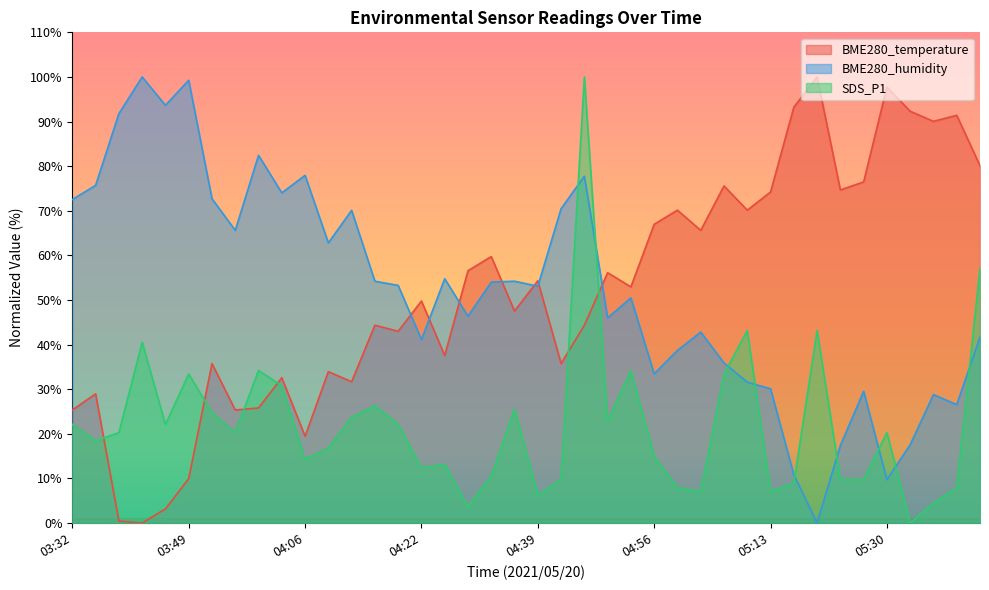

Between which two adjacent categories do BME280_humidity and SDS_P1 first intersect?

04:43 and 04:46